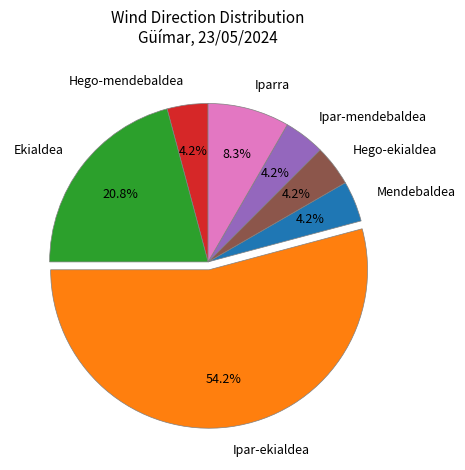

Which slice is the largest?

Ipar-ekialdea